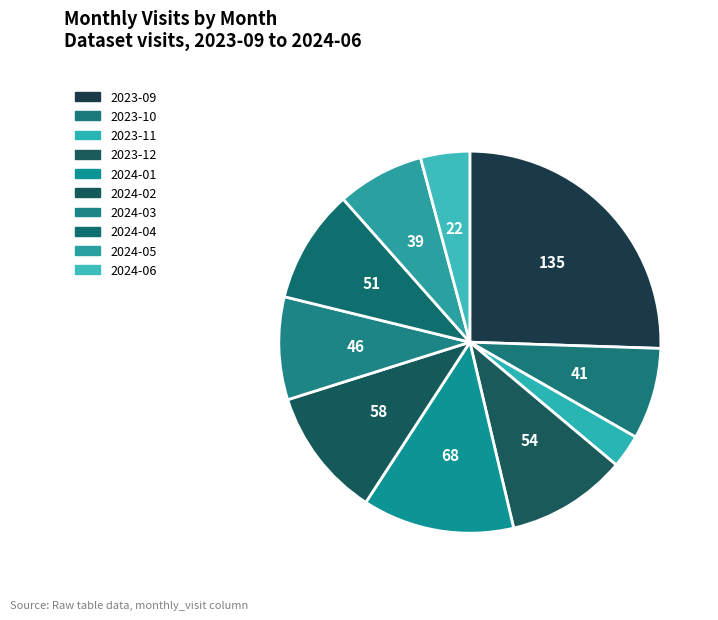

What percentage is the 2023-09 slice, to the nearest percent?

26%